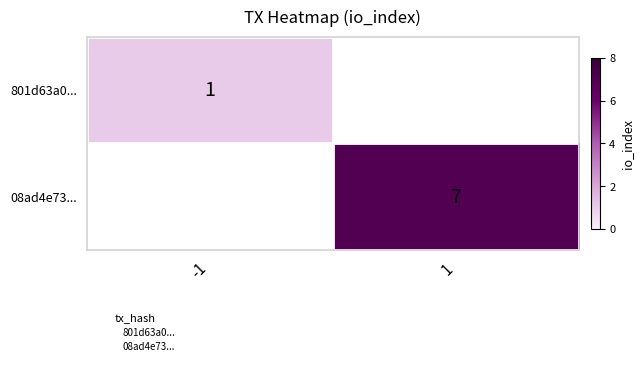

What is the smallest value displayed?

1.0